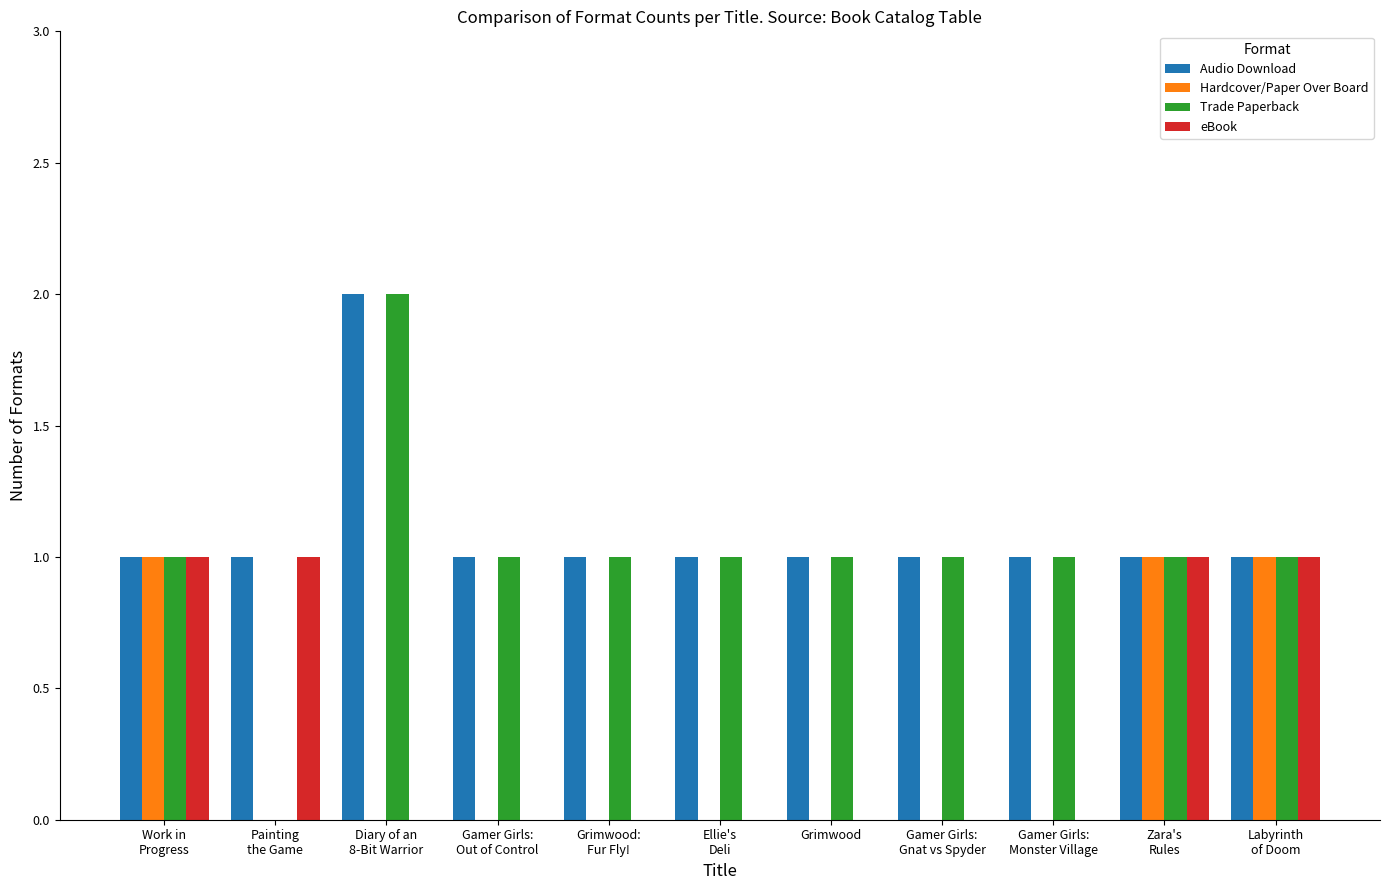

Rank the series by their maximum value, from highest to lowest.

Audio Download, Trade Paperback, Hardcover/Paper Over Board, eBook